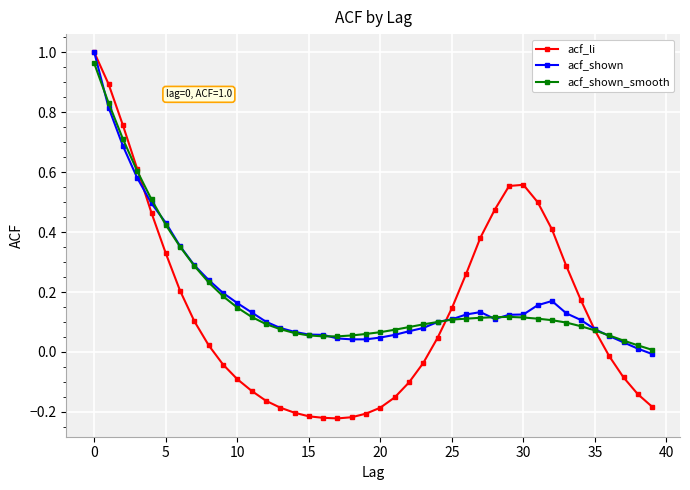

How many negative values does the acf_shown series have?

1